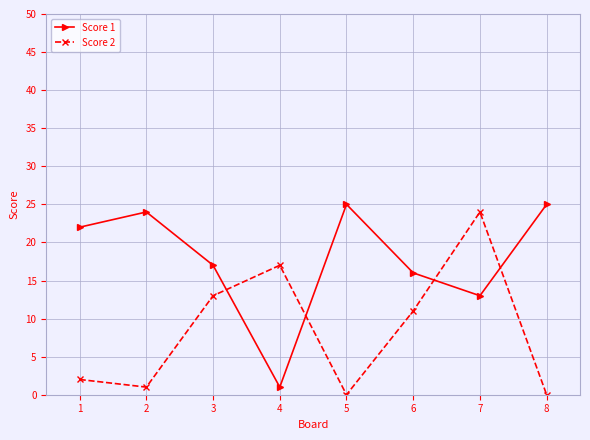

What is the spread (max minus min) of values at 5?

25